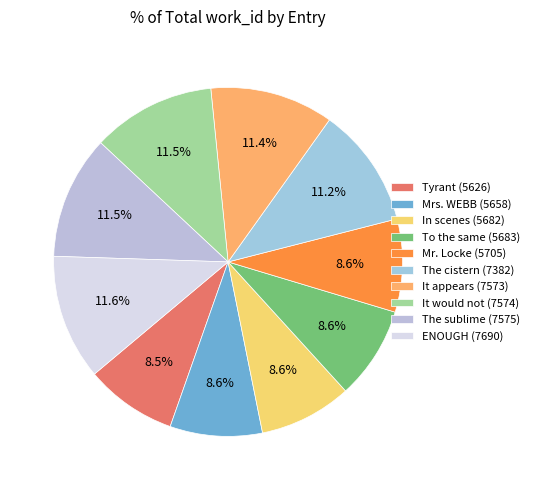

To the nearest percent, what portion does Tyrant (5626) represent?

9%